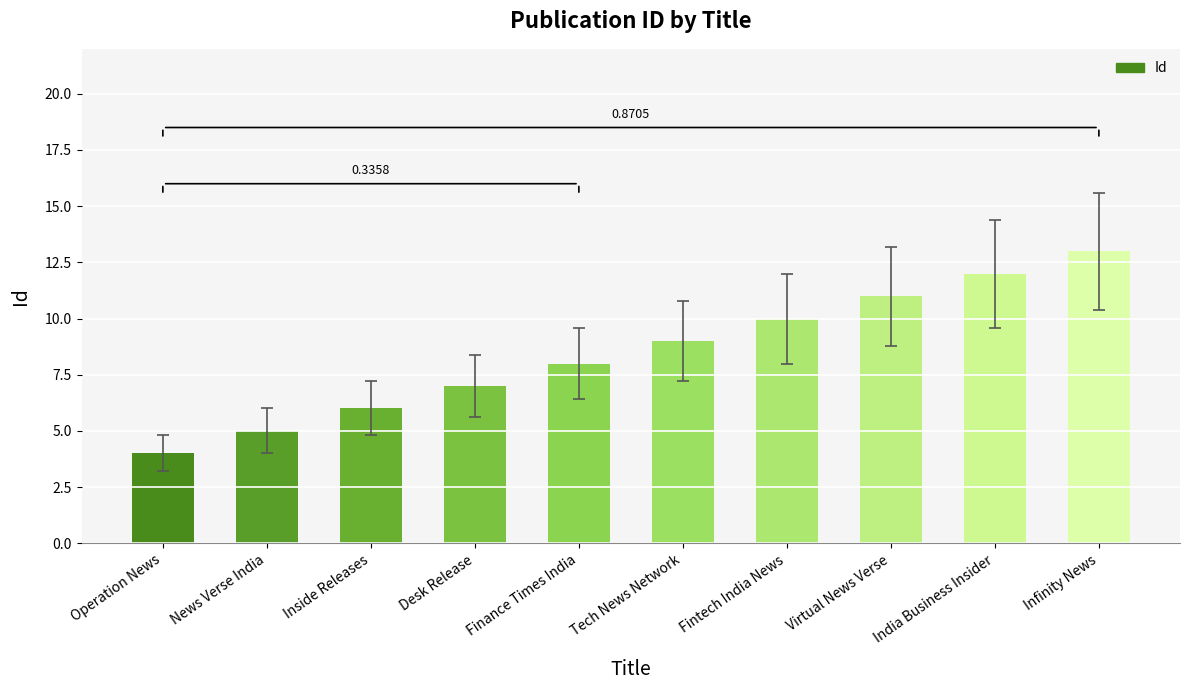

What is the minimum value shown in the chart?

4